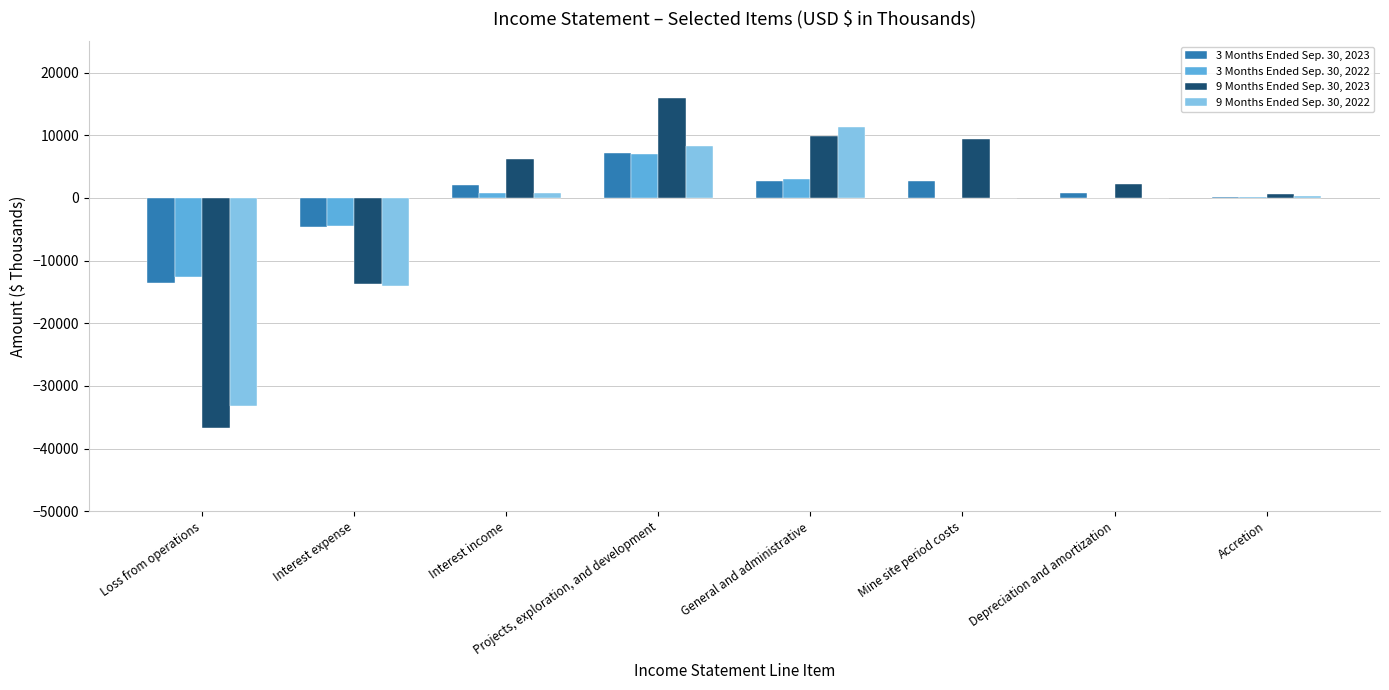

At which category is the sum across all series the highest?

Projects, exploration, and development